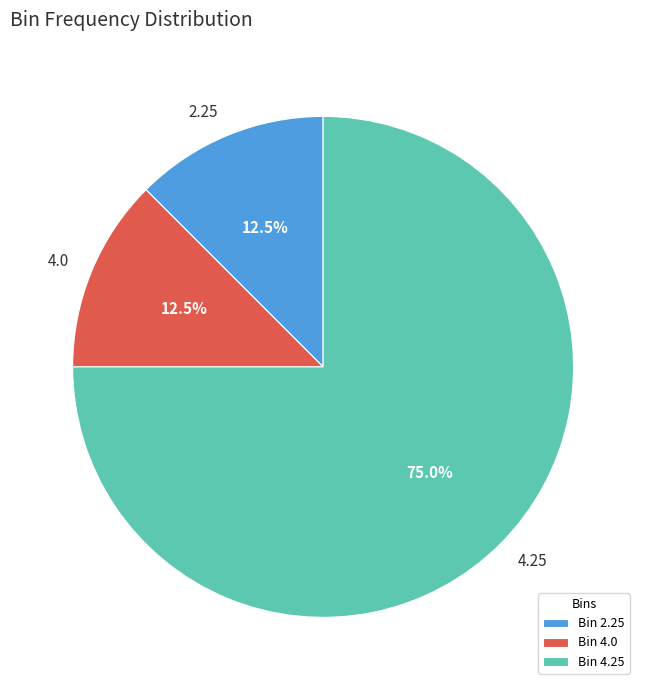

Is Bin 4.25 the majority of the pie?

Yes